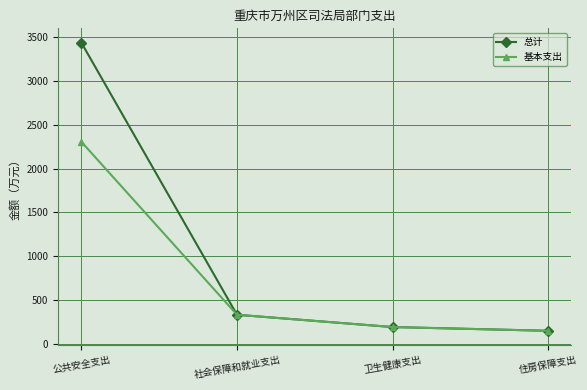

At which label does 基本支出 first exceed 329?

公共安全支出